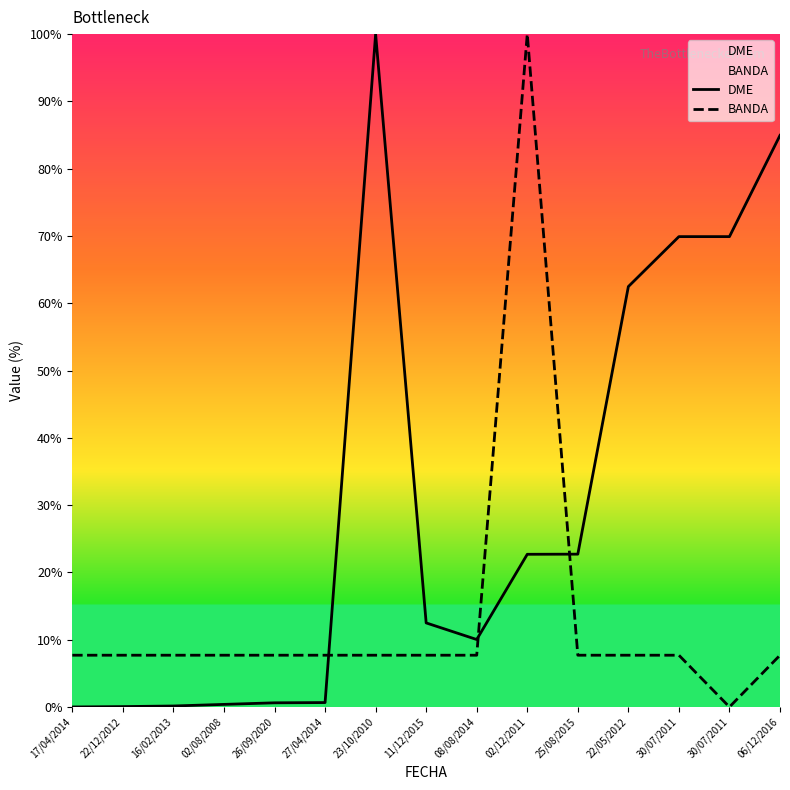

What is the total value across all series at 26/09/2020?

8.3